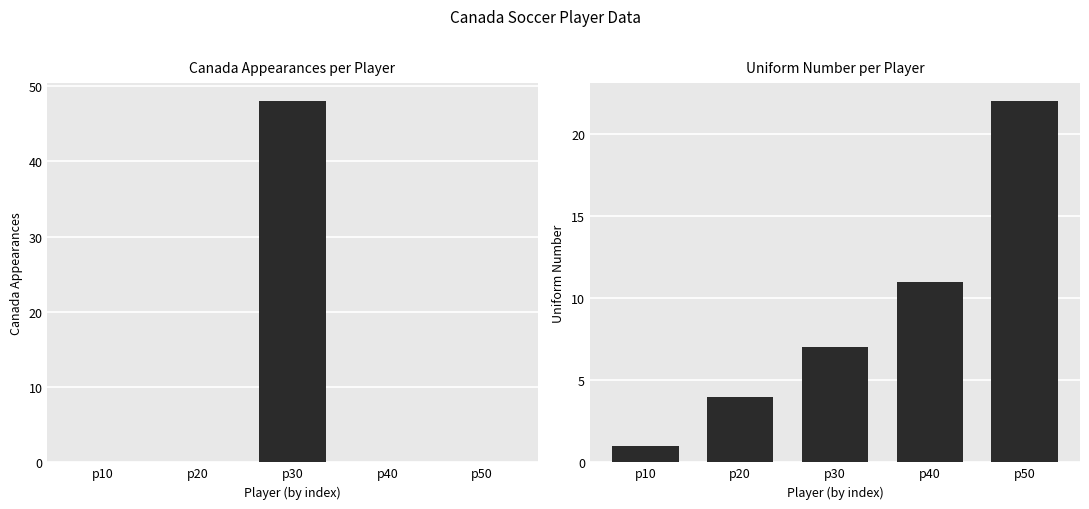

What is the total value across all series at p40?

11